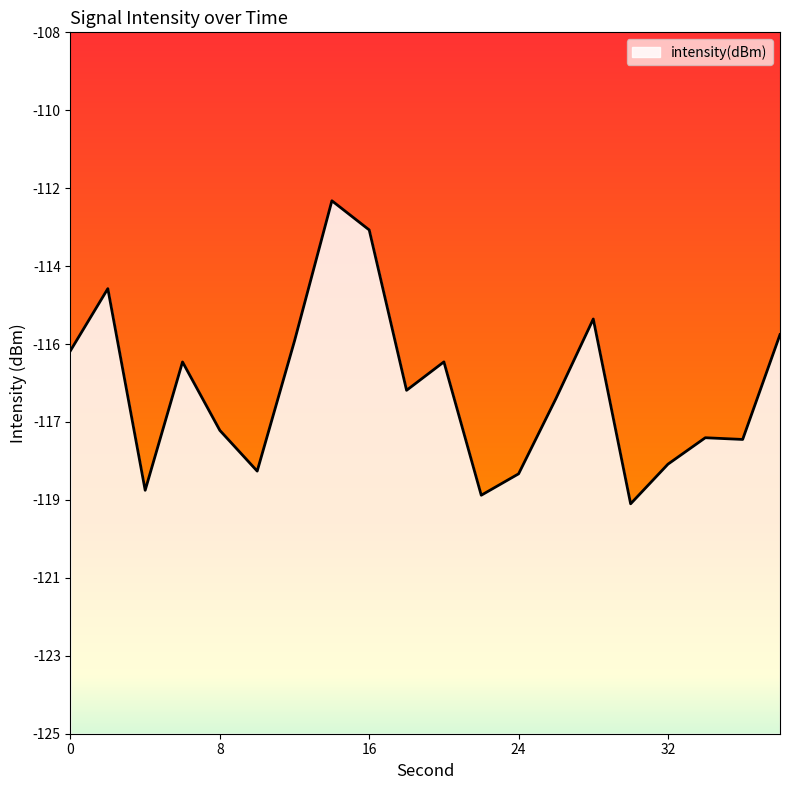

What is the difference between the maximum and minimum values?

7.3